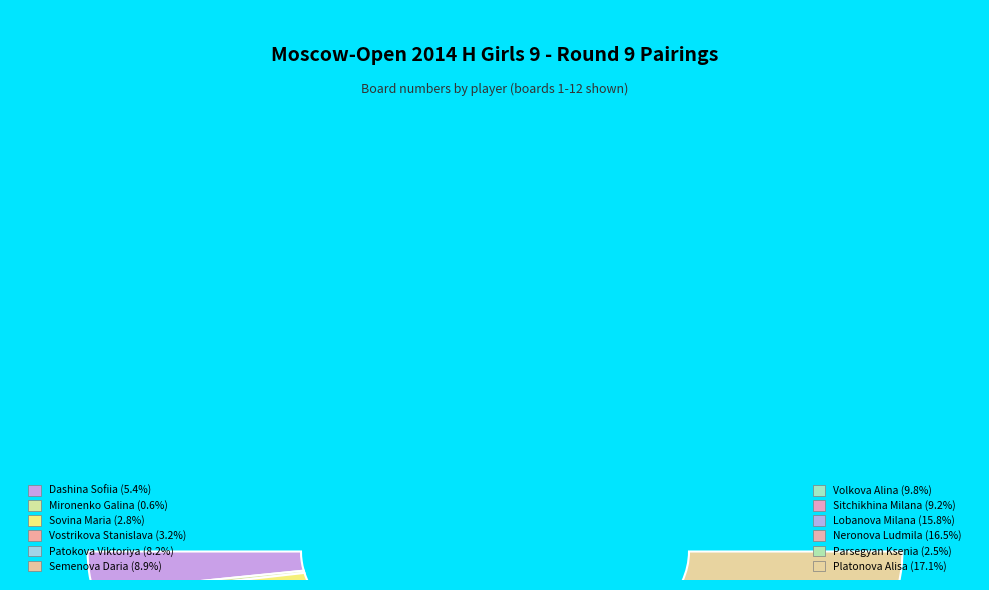

To the nearest percent, what percentage of the pie is Dashina Sofiia?

5%